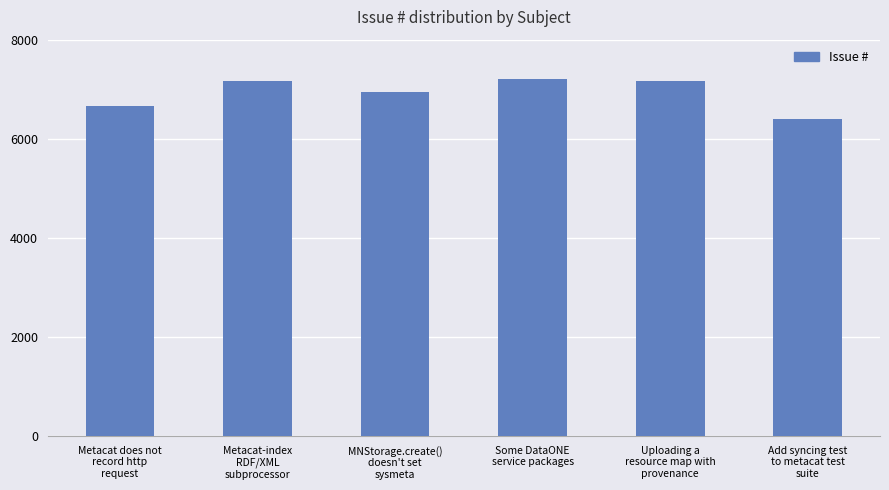

What position from the left is MNStorage.create()
doesn't set
sysmeta?

3